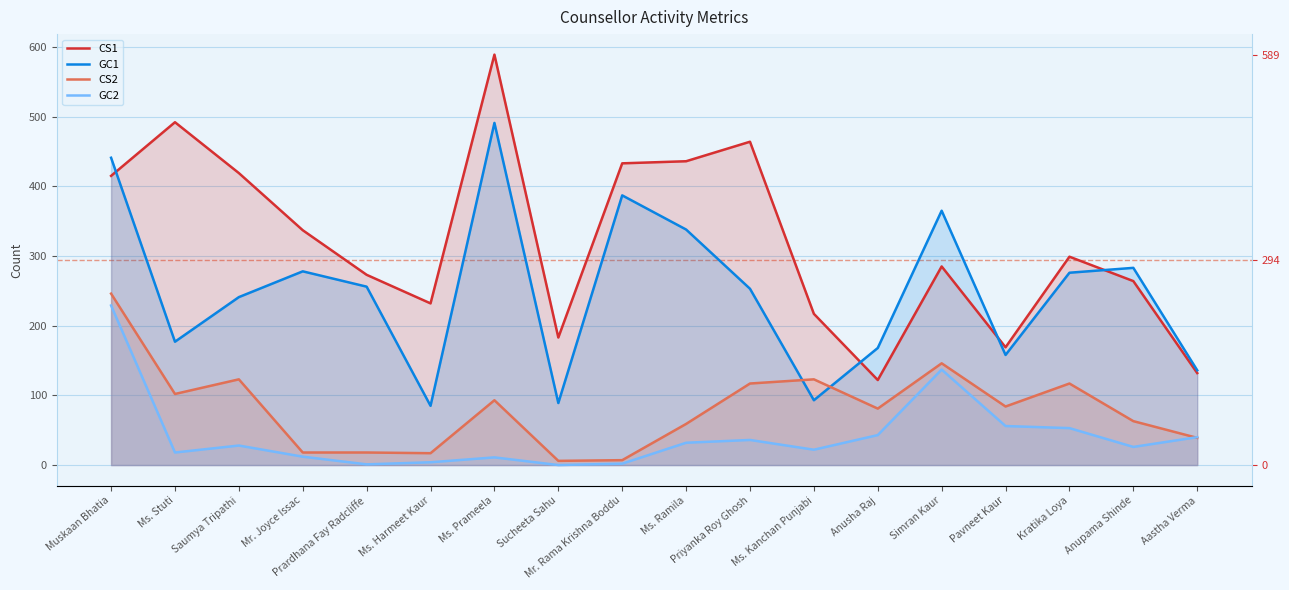

At which category does CS2 reach its first local peak?

Saumya Tripathi